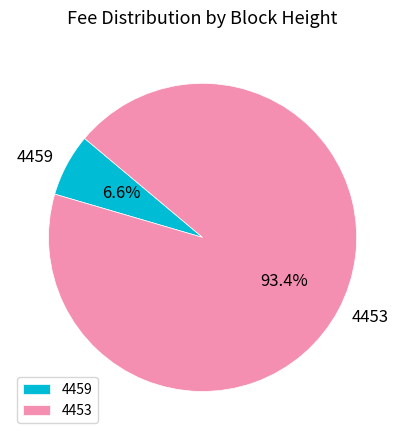

Which slice is the largest?

4453